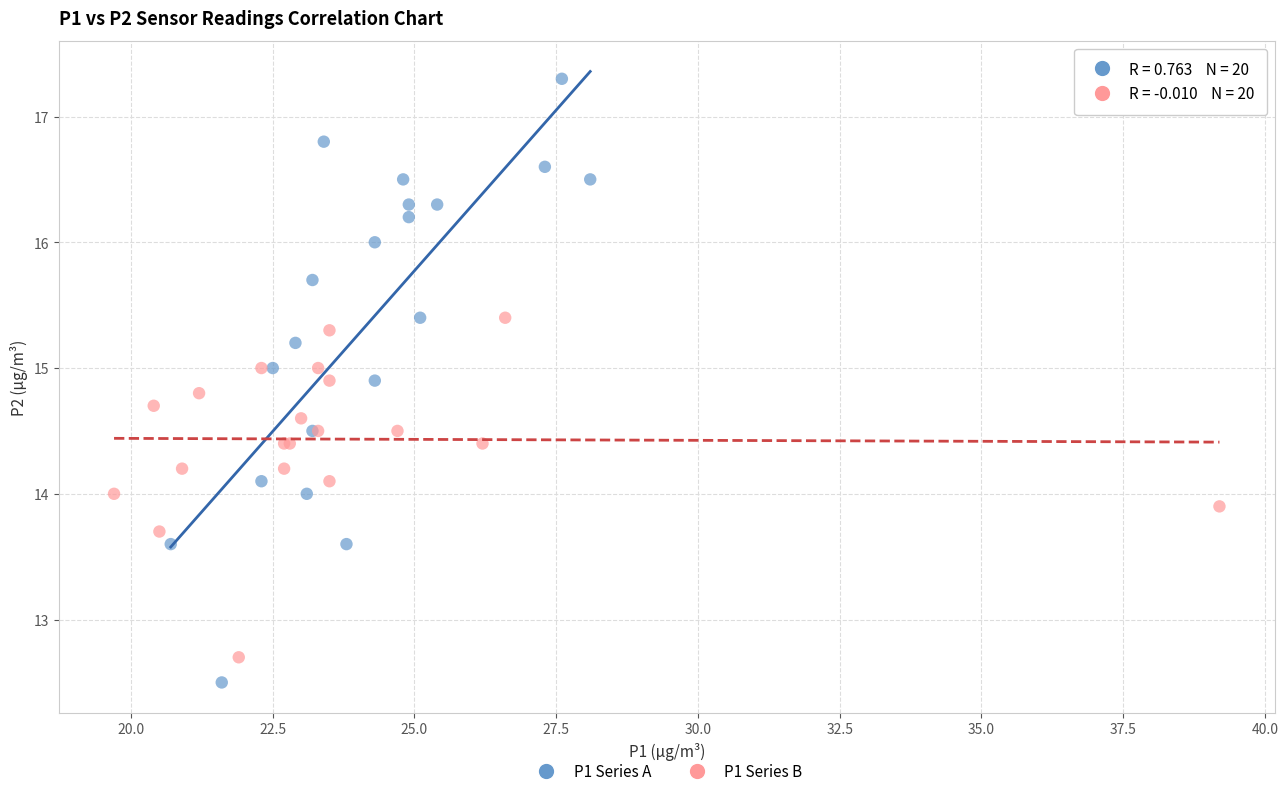

Which series reaches the maximum Y coordinate?

P1 Series A